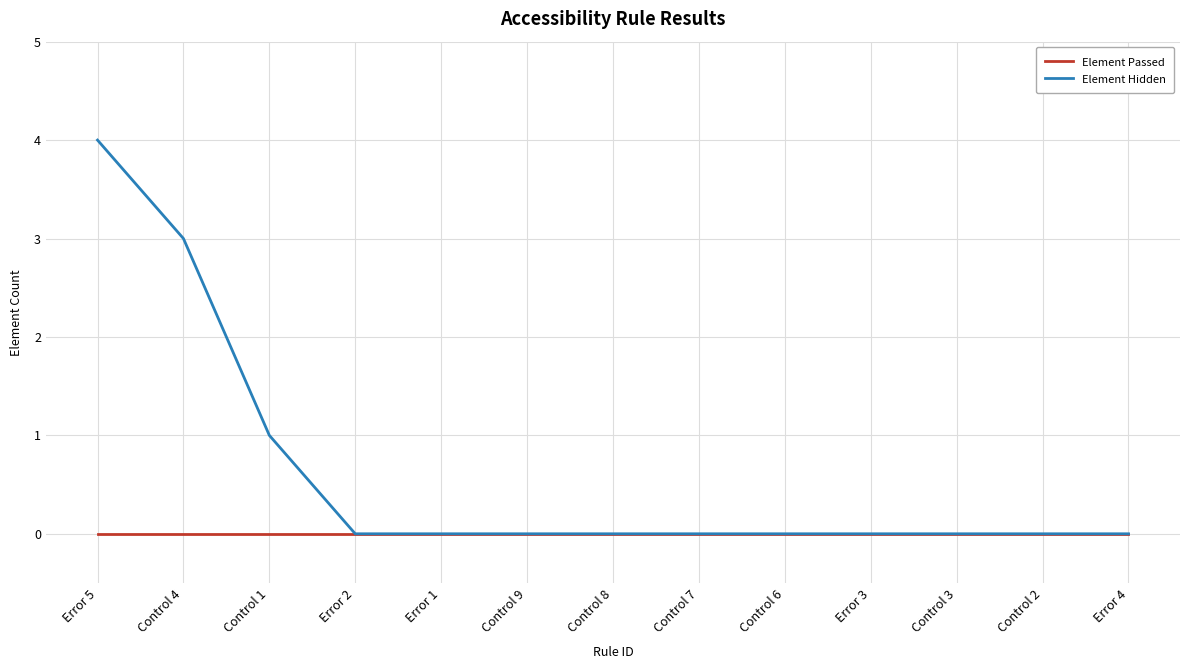

Rank the series by their average value, from lowest to highest.

Element Passed, Element Hidden